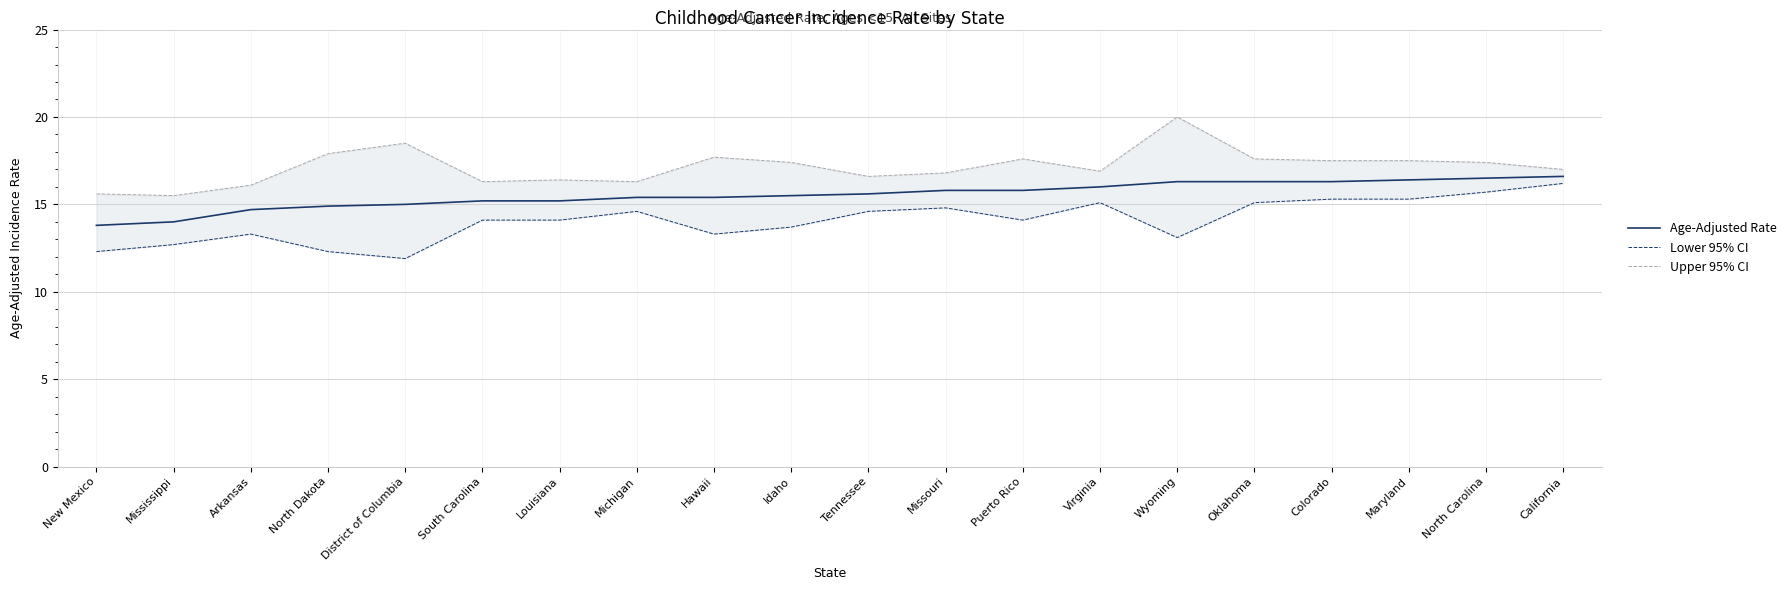

Is this an area chart (filled region under the line)?

No